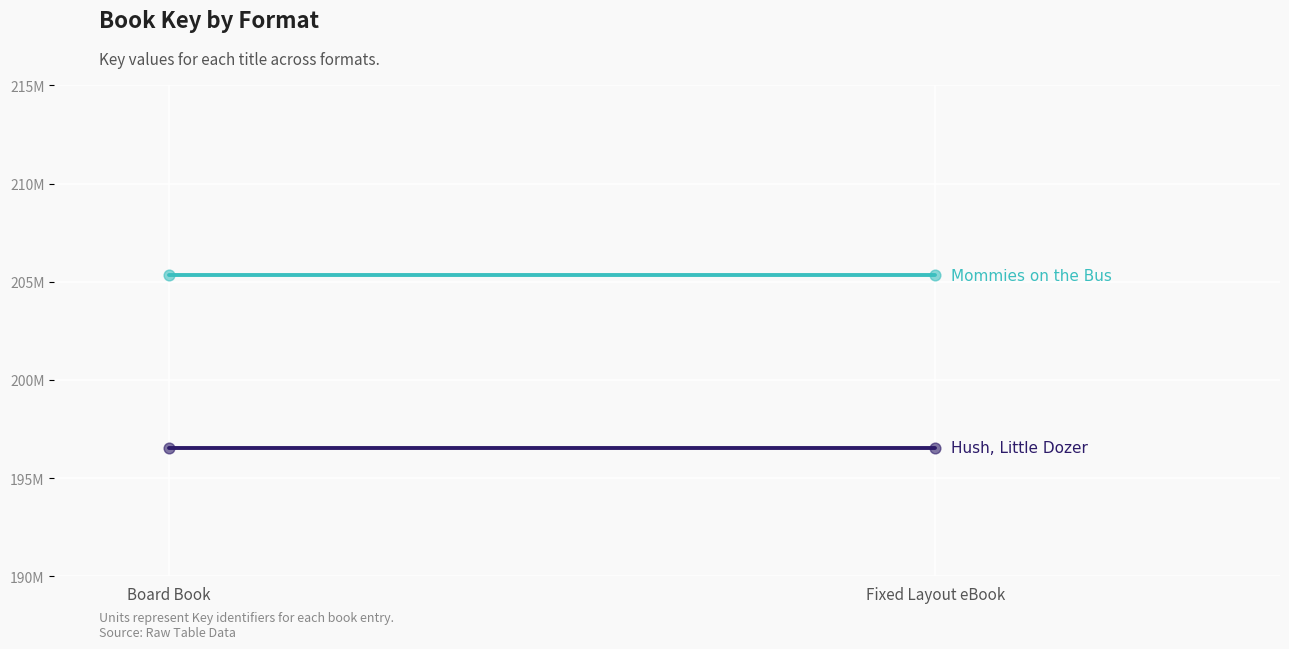

At which category is the sum across all series the highest?

Board Book